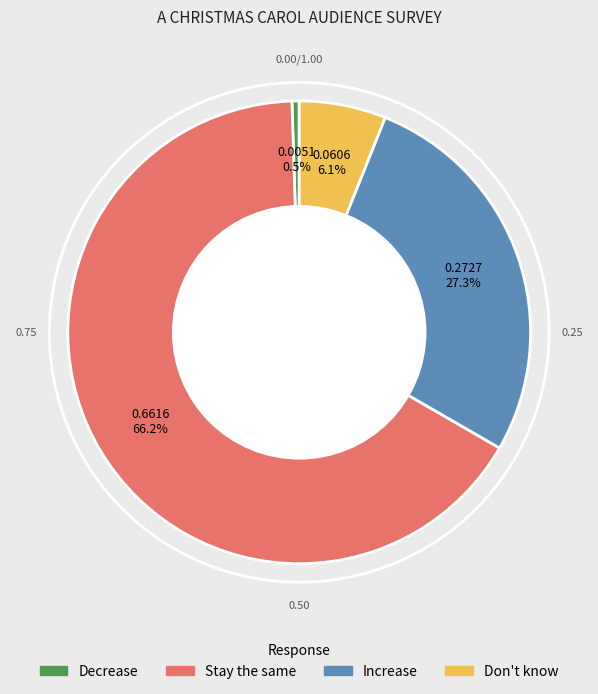

Does any single category account for the majority?

Yes